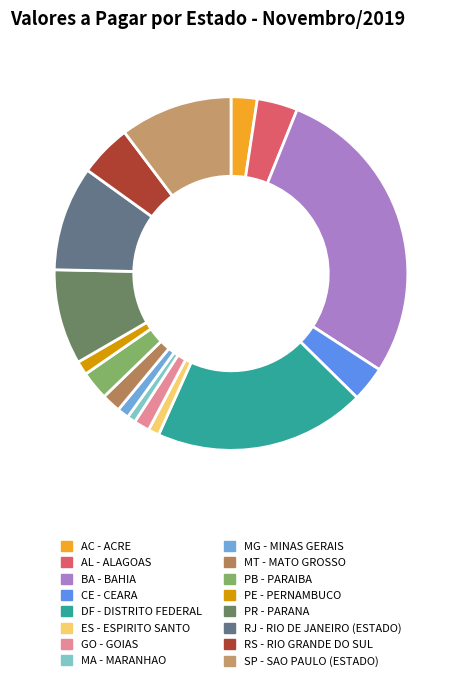

The AC - ACRE slice represents 1% of the pie. True or false?

False